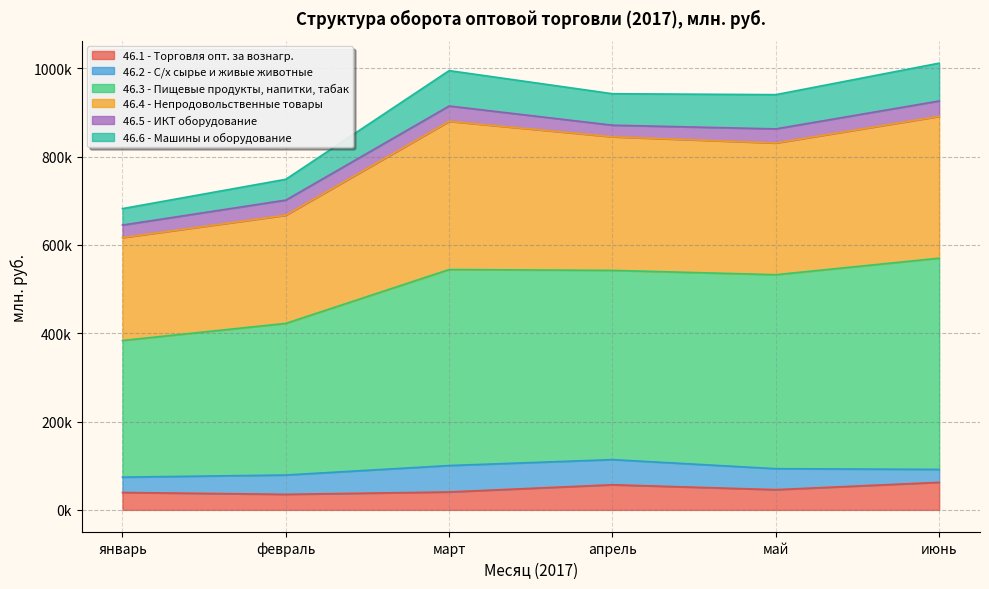

What are all the series names shown in the legend?

46.1 - Торговля опт. за вознагр., 46.2 - С/х сырье и живые животные, 46.3 - Пищевые продукты, напитки, табак, 46.4 - Непродовольственные товары, 46.5 - ИКТ оборудование, 46.6 - Машины и оборудование